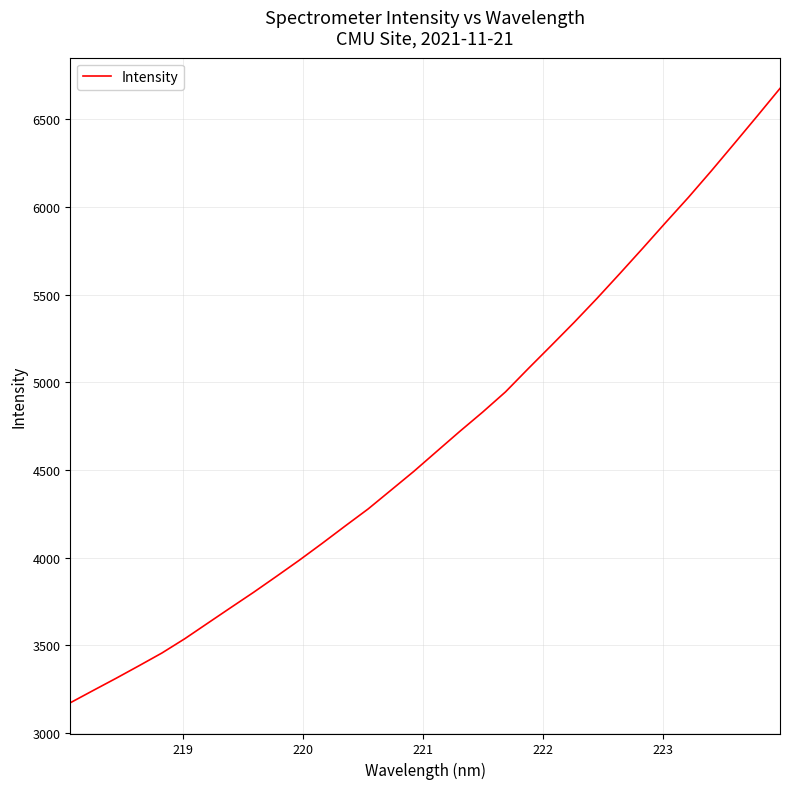

What is the difference between the maximum and minimum values?

3502.8